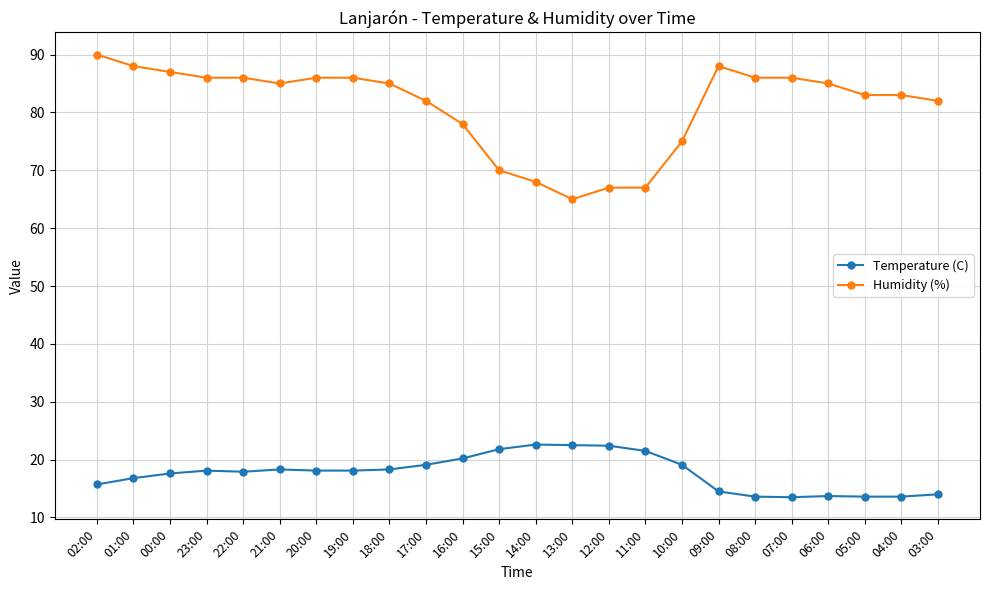

List the series in order of their overall mean, highest first.

Humidity (%), Temperature (C)